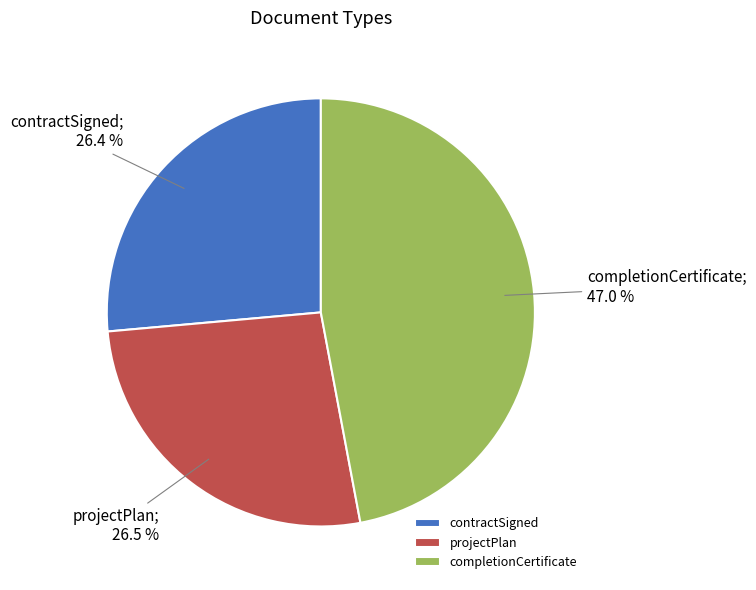

Which slice is the largest?

completionCertificate